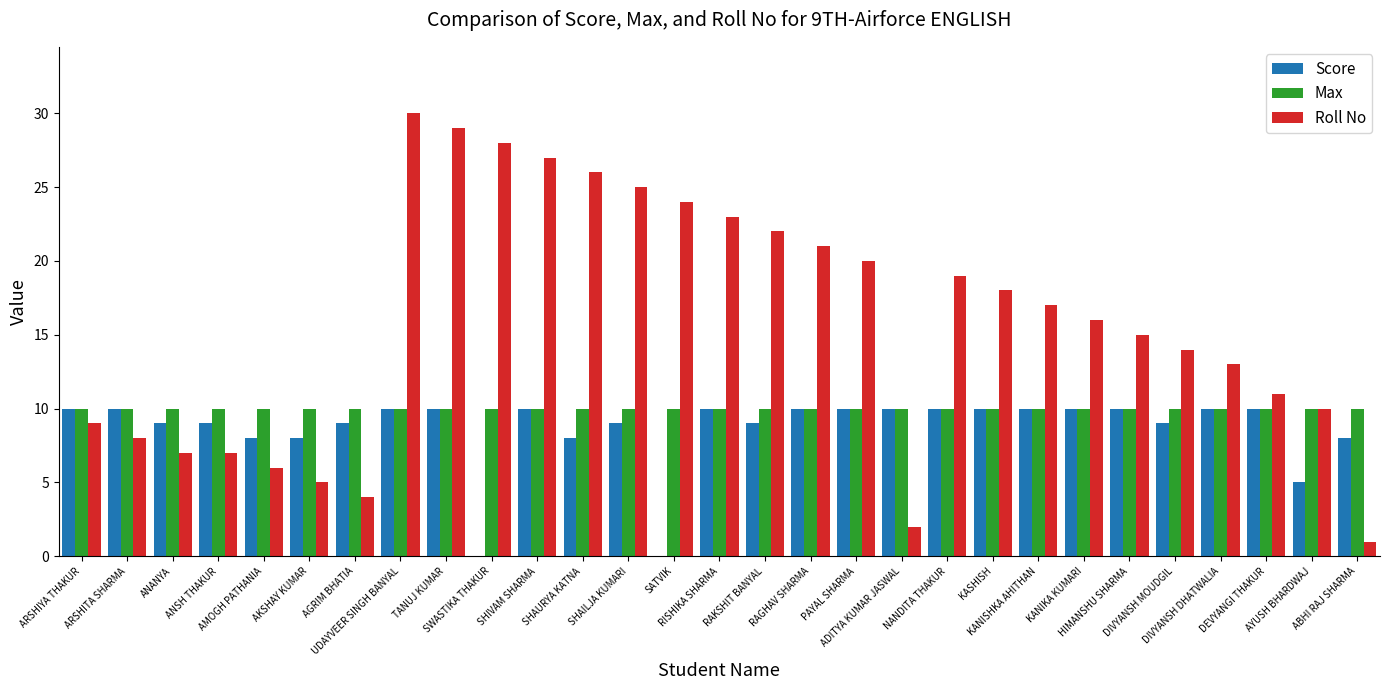

What is the greatest value displayed?

30